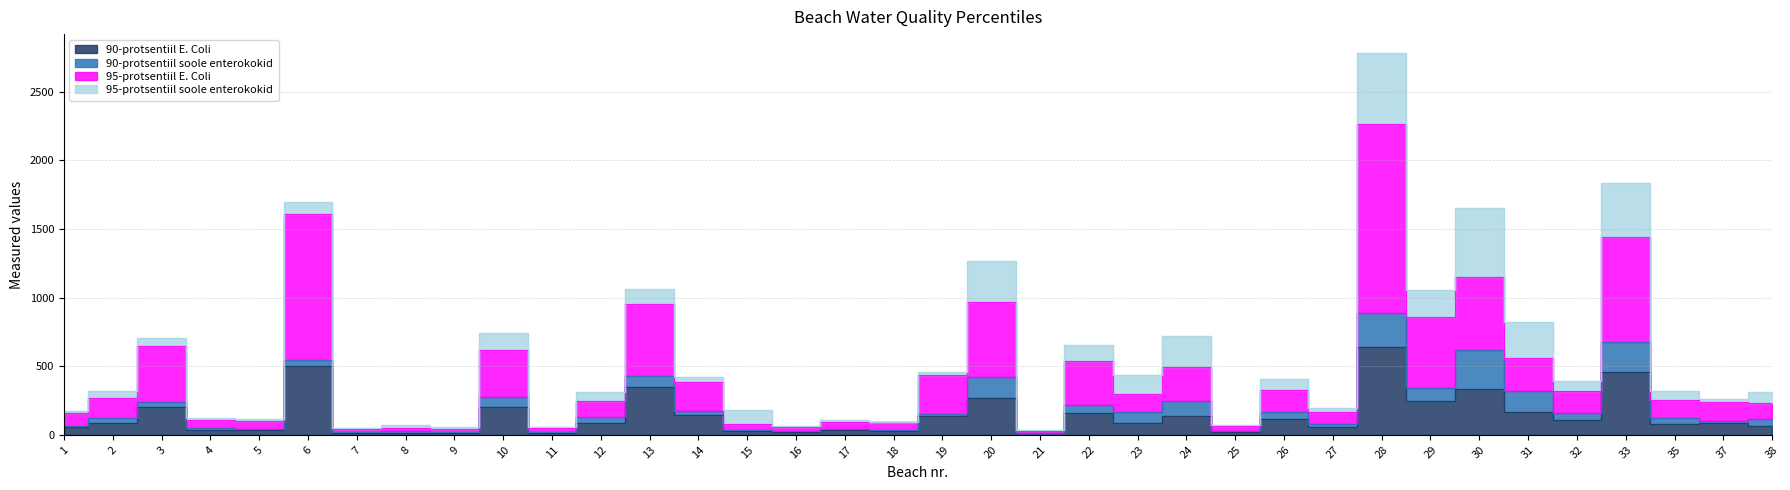

The 95-protsentiil E. Coli series shows 512.3 at 14. True or false?

False